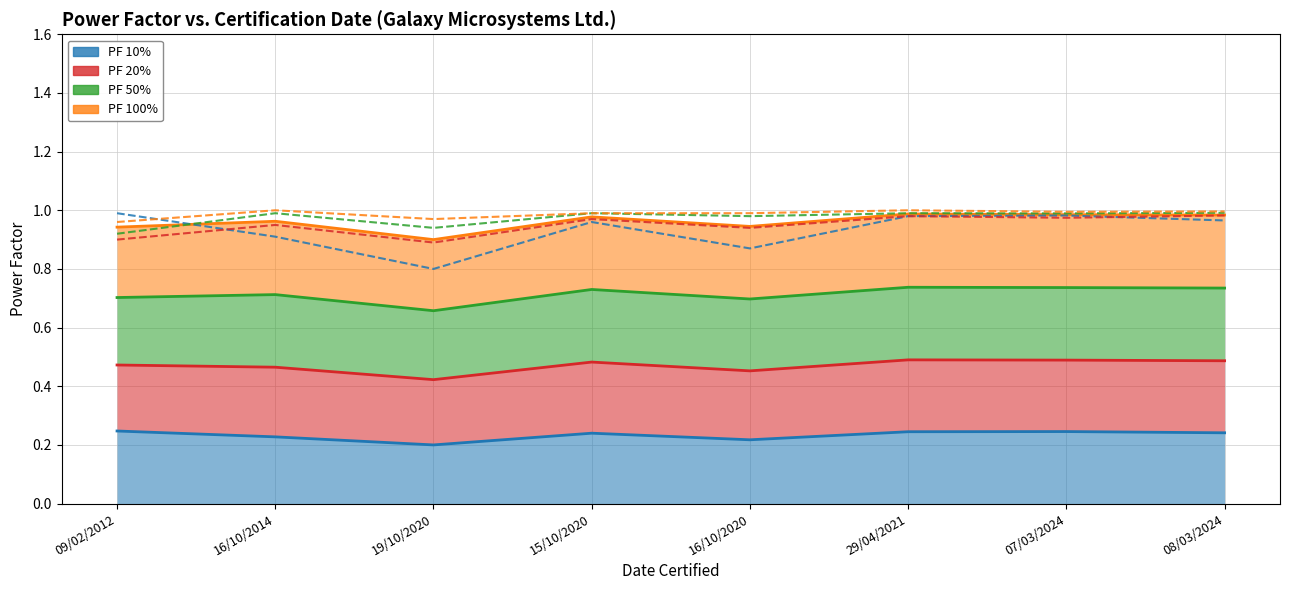

At which category does PF 20% reach its first local peak?

16/10/2014